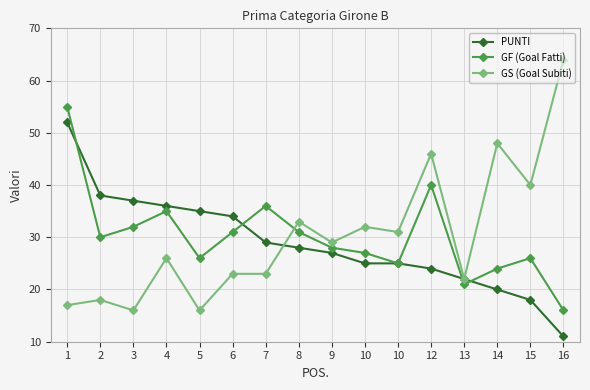

Which series has the largest total across all categories?

GS (Goal Subiti)